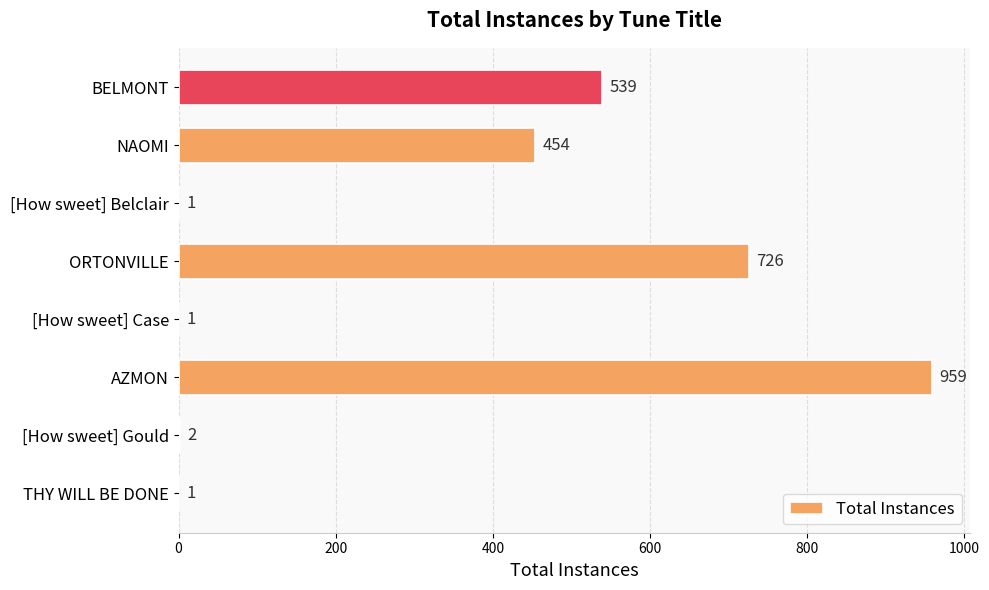

At which label is the value closest to 480?

NAOMI